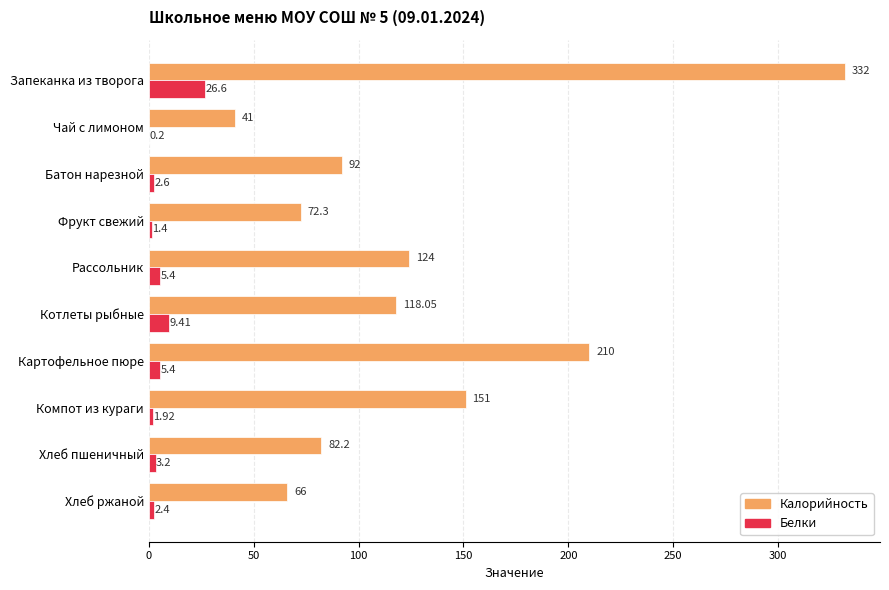

Between Чай с лимоном and Картофельное пюре, which series saw the biggest shift?

Калорийность